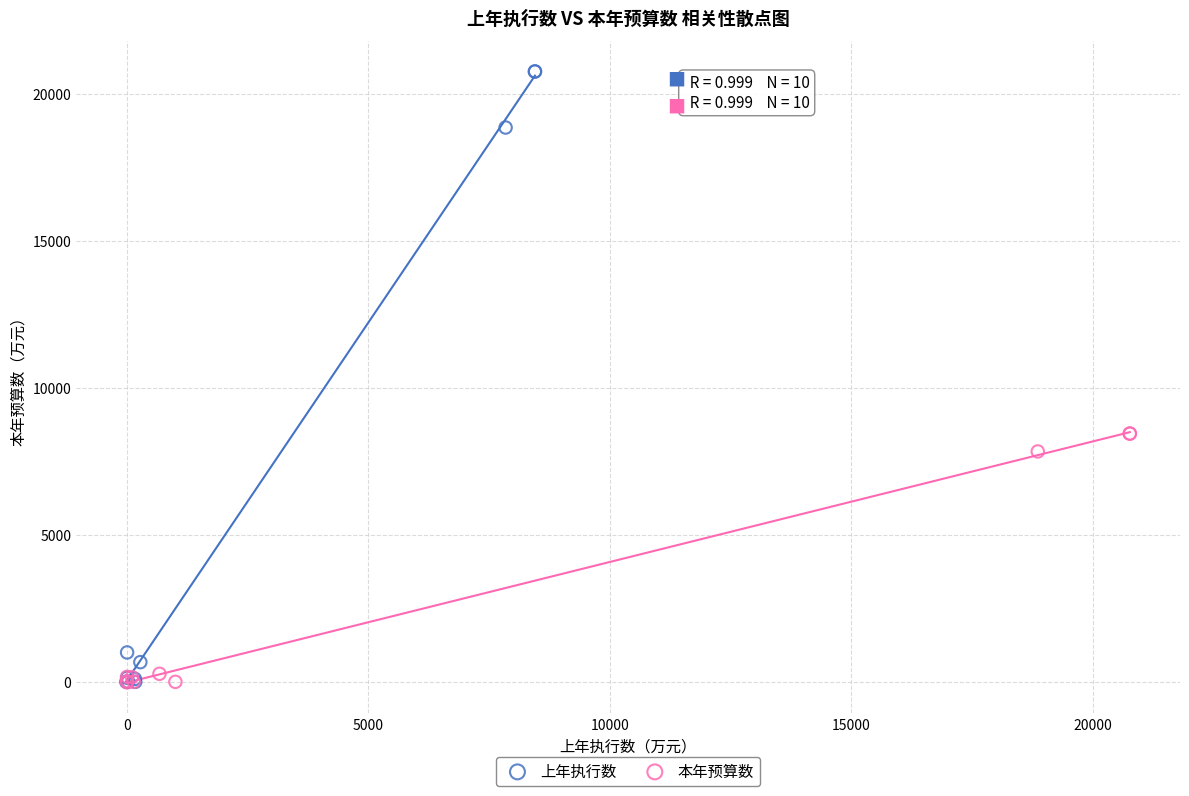

Which series contains the highest Y value?

上年执行数